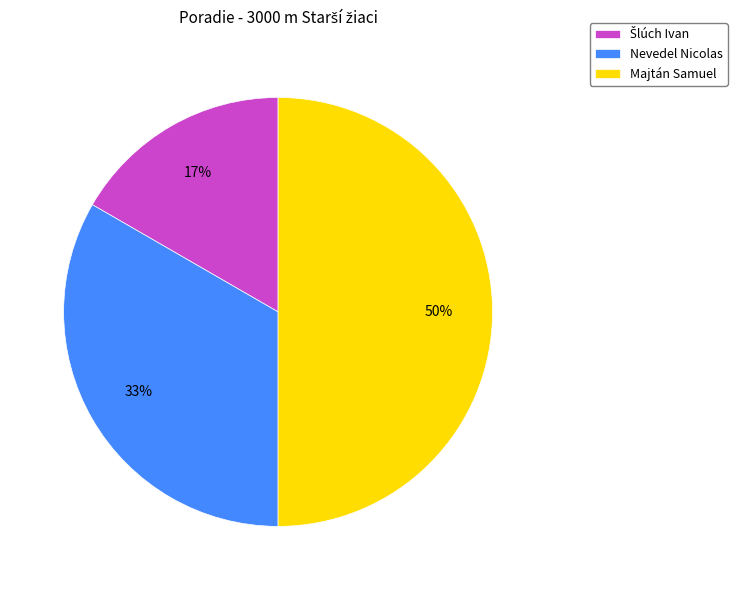

Does Nevedel Nicolas represent more than half of the total?

No